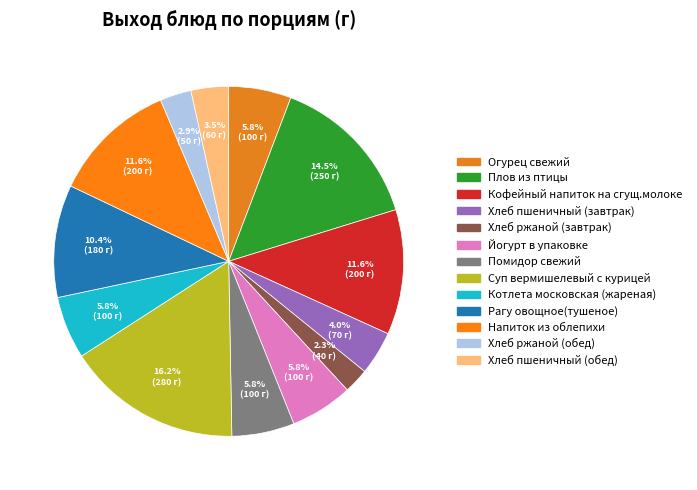

To the nearest percent, what is the combined percentage of Плов из птицы and Хлеб ржаной (обед)?

17%